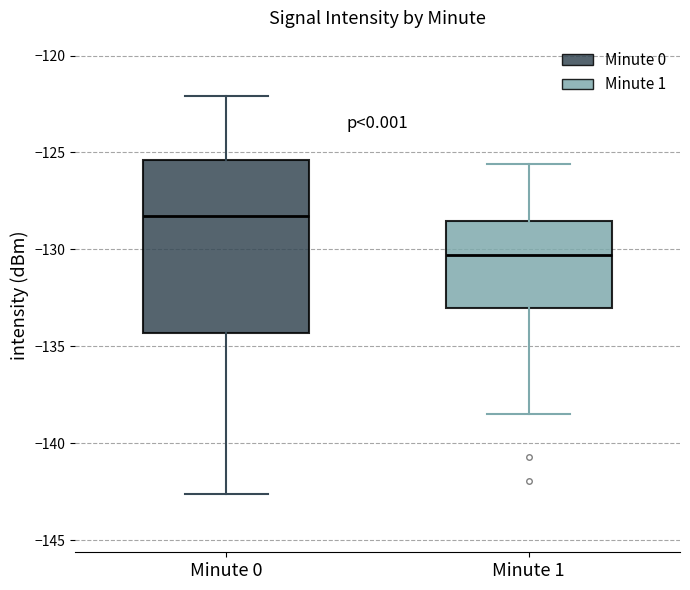

Where is the upper edge of the box for Minute 1 on the y-axis? The values are not printed on the chart, so give them approximately, as read against the axis.

-128.5